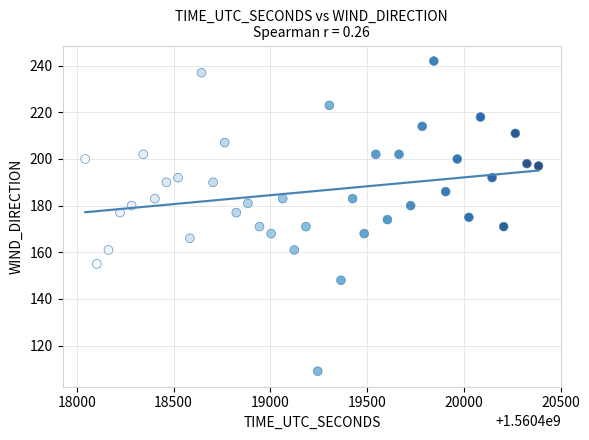

What is the range of X values (max minus min)?

2343